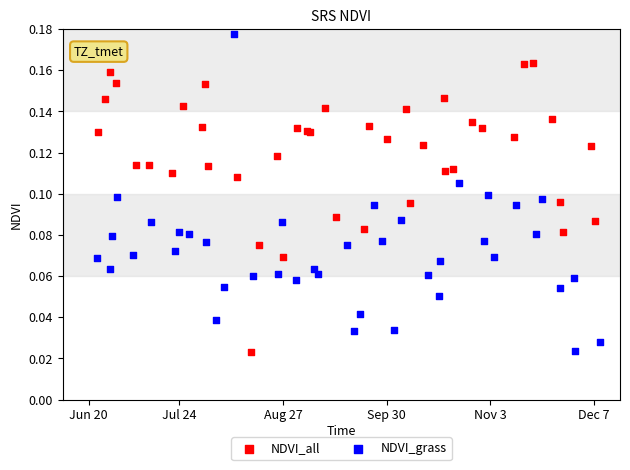

Which series contains the highest Y value?

NDVI_grass